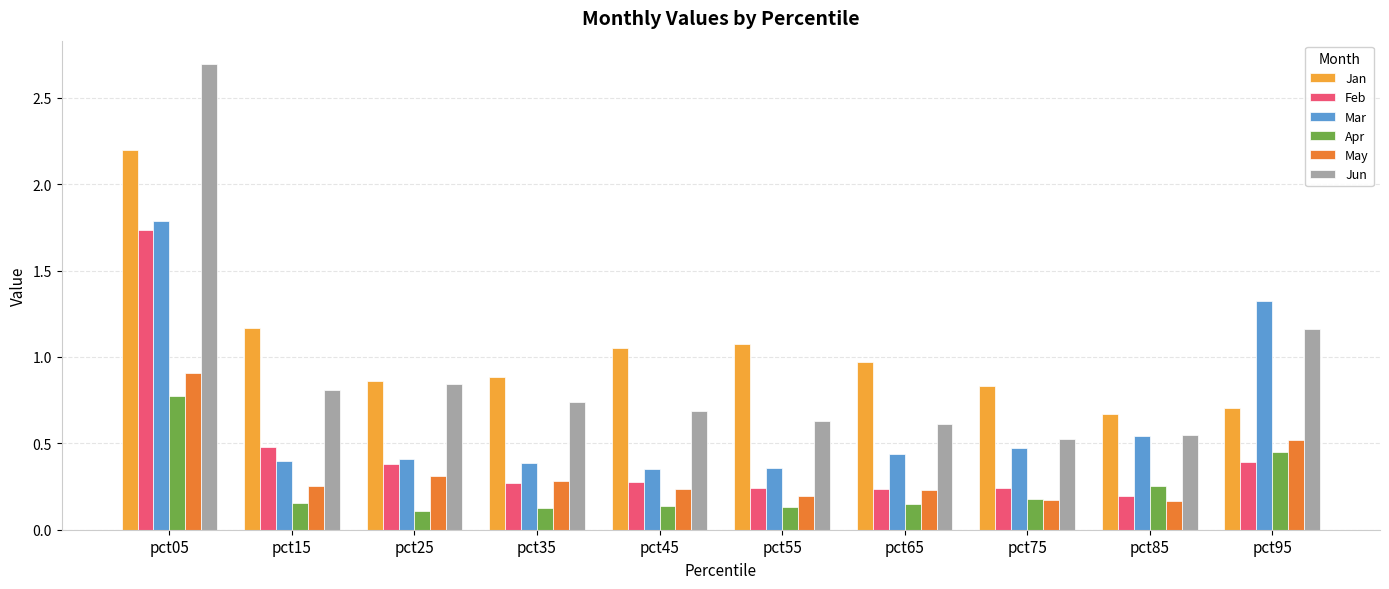

Count the Feb values in the range 0 to 1.

9